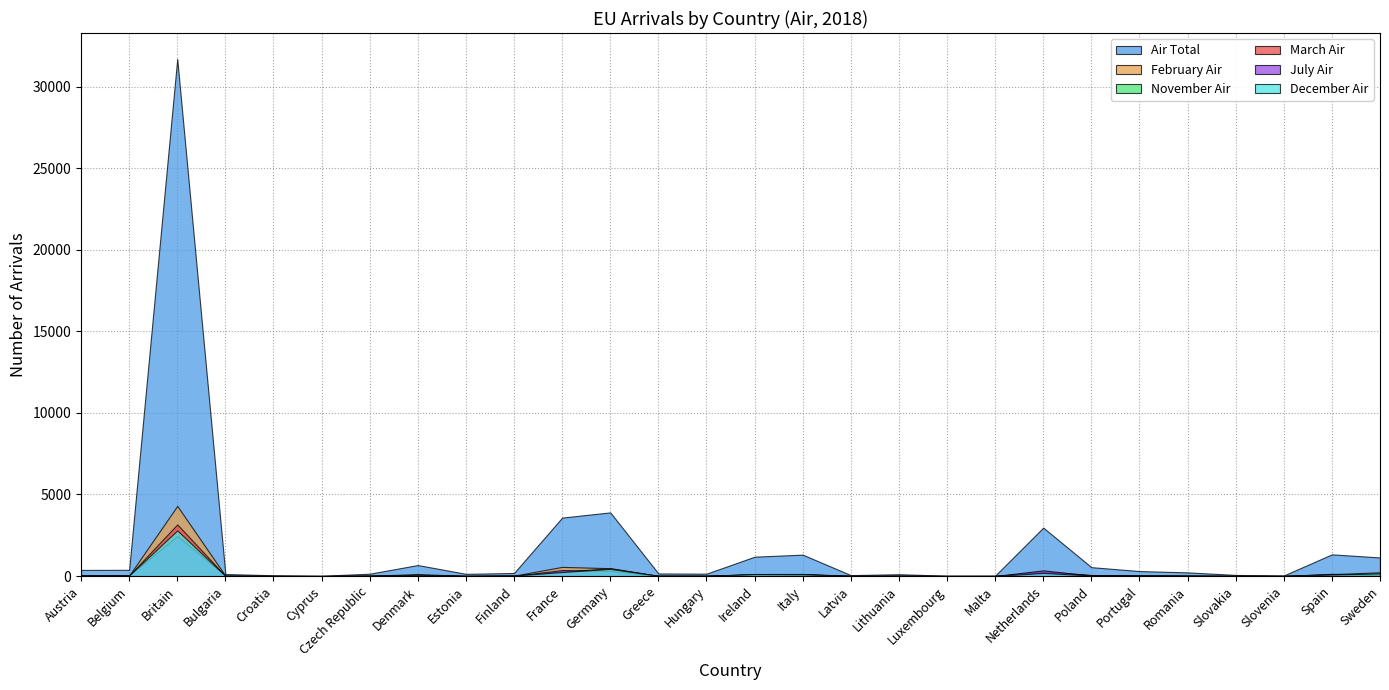

Which has a higher value, Cyprus or Finland?

Finland